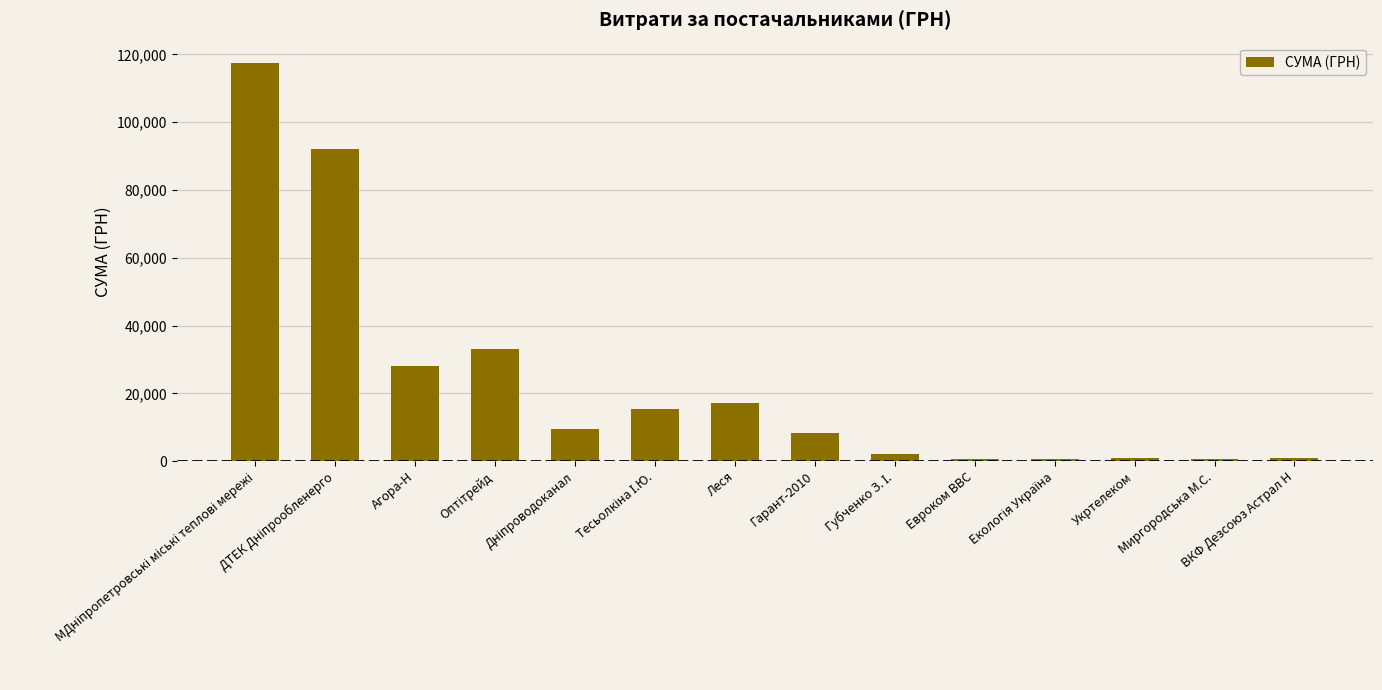

What is the value of the 3rd bar from the left?

28183.3